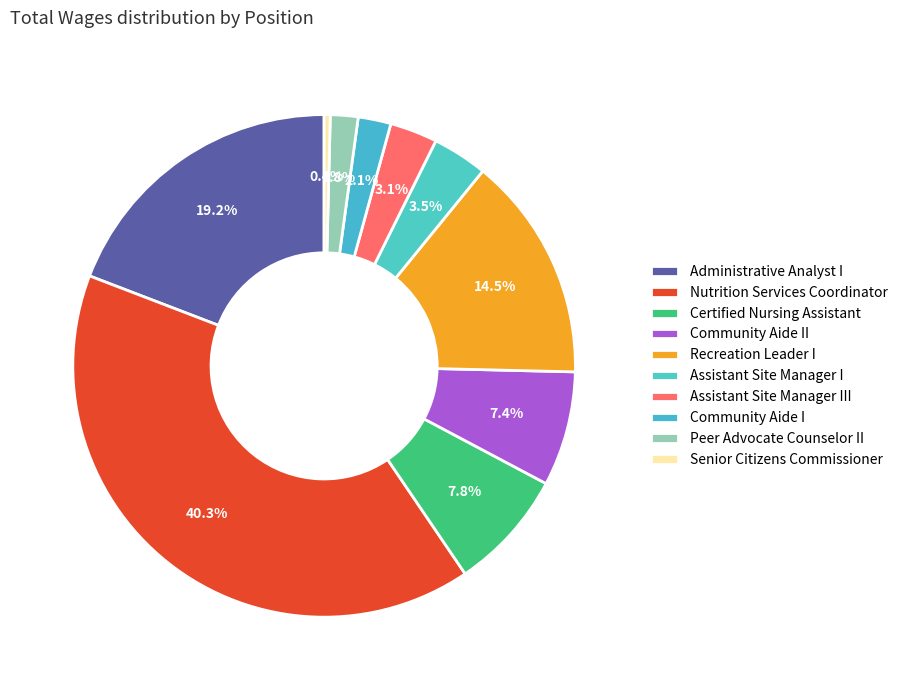

How many slices are in this pie chart?

10